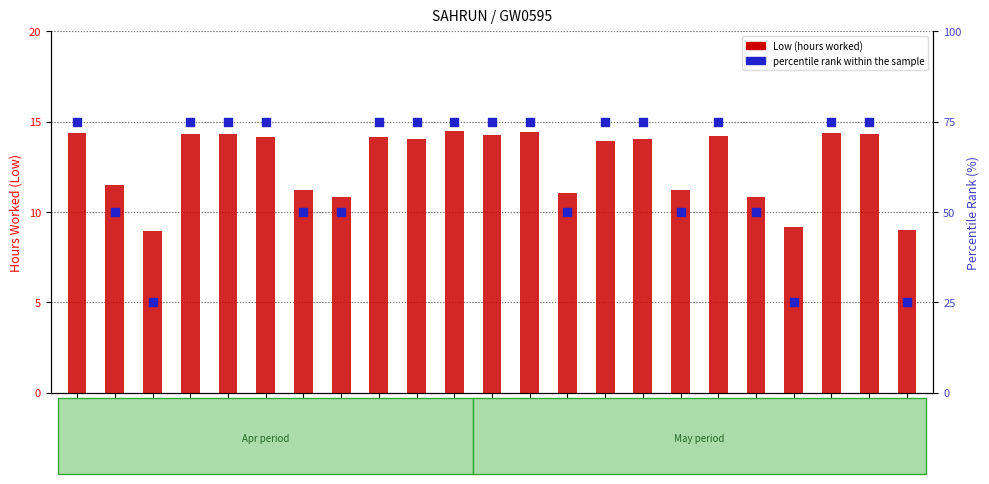

Is the value of percentile rank within the sample at 9-Thu greater than the value of Low (hours worked) at 14-Tue?

Yes